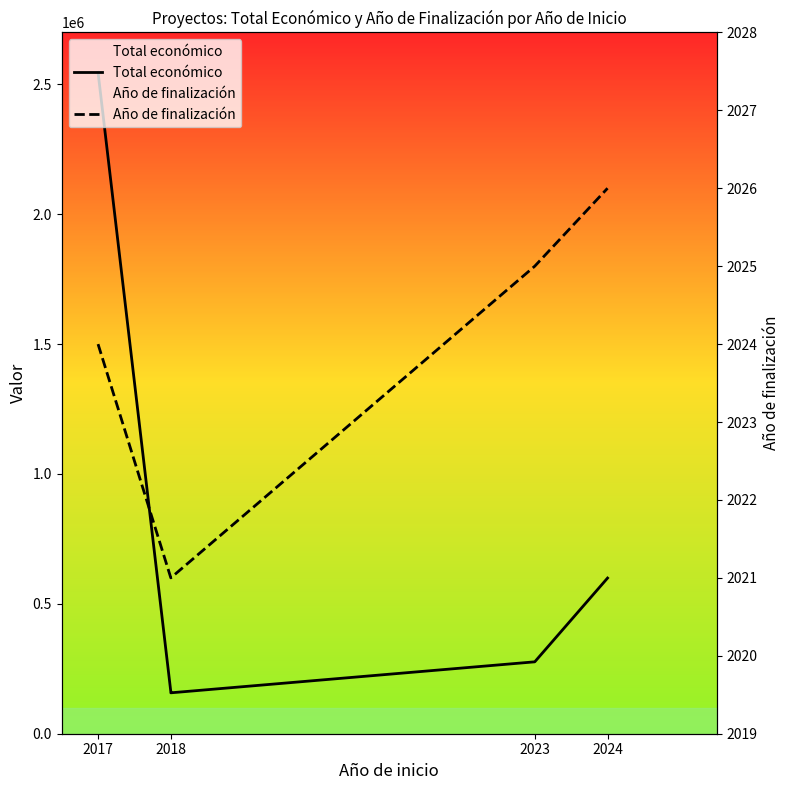

Which label corresponds to the smallest value in the chart?

2018